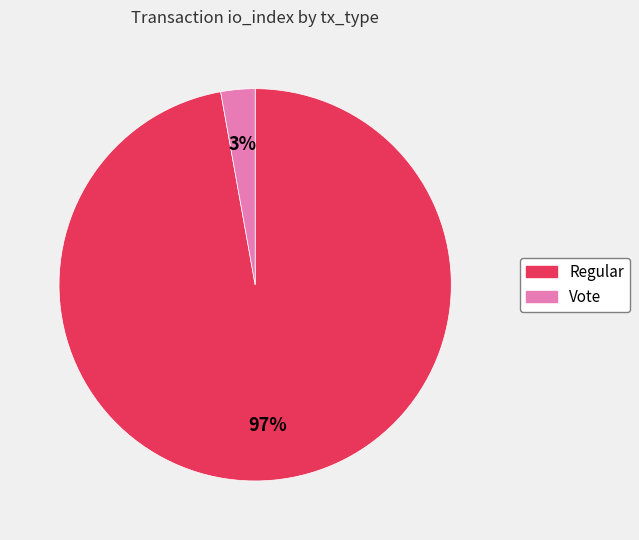

To the nearest percent, what percentage of the pie is Vote?

3%